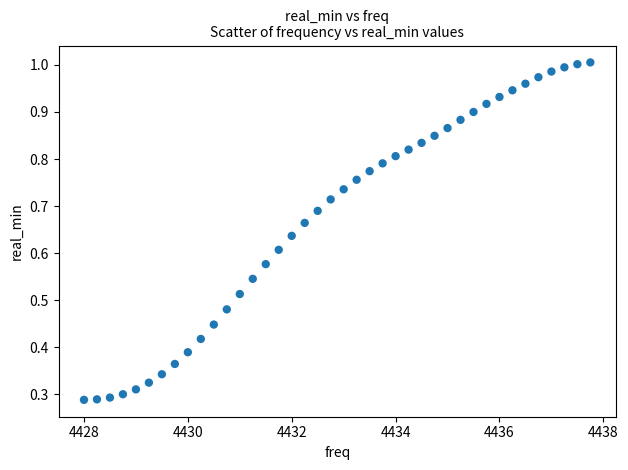

What is the range of X values (max minus min)?

9.8